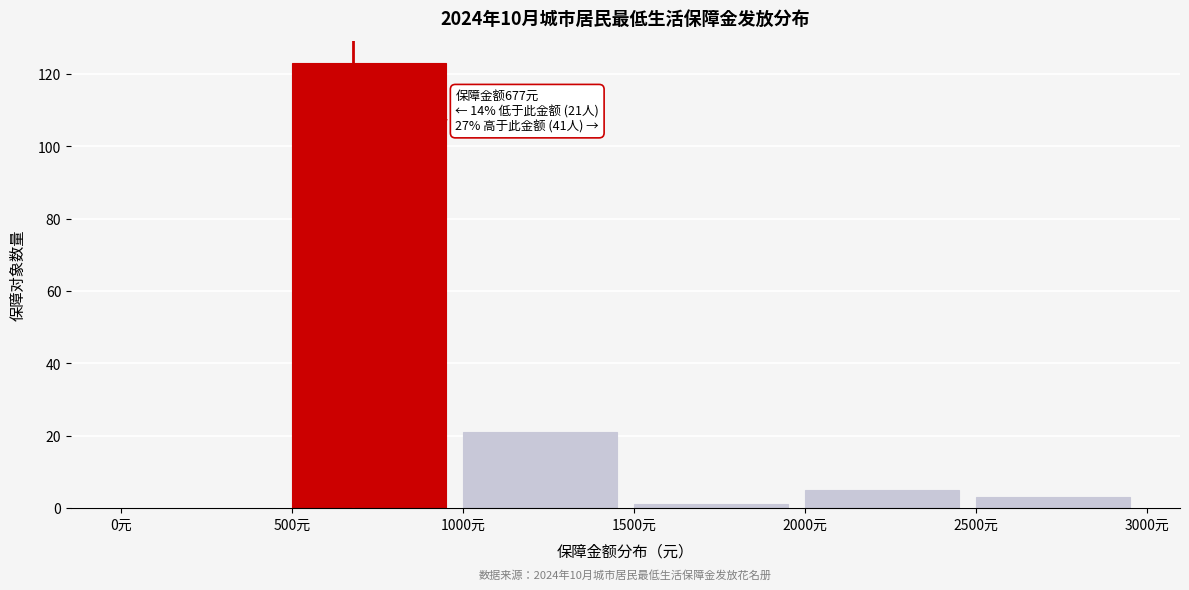

Over which range of the x-axis is the bar tallest?

500 to 1000